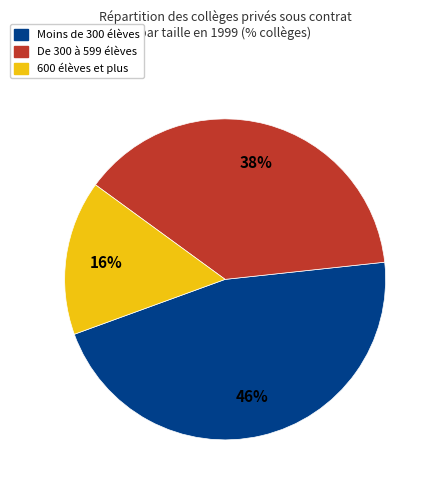

How many segments does this pie chart have?

3